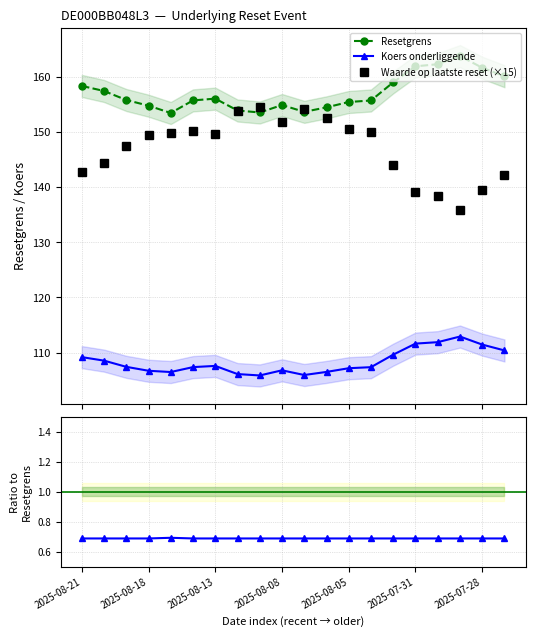

At which label does Resetgrens reach its peak?

17